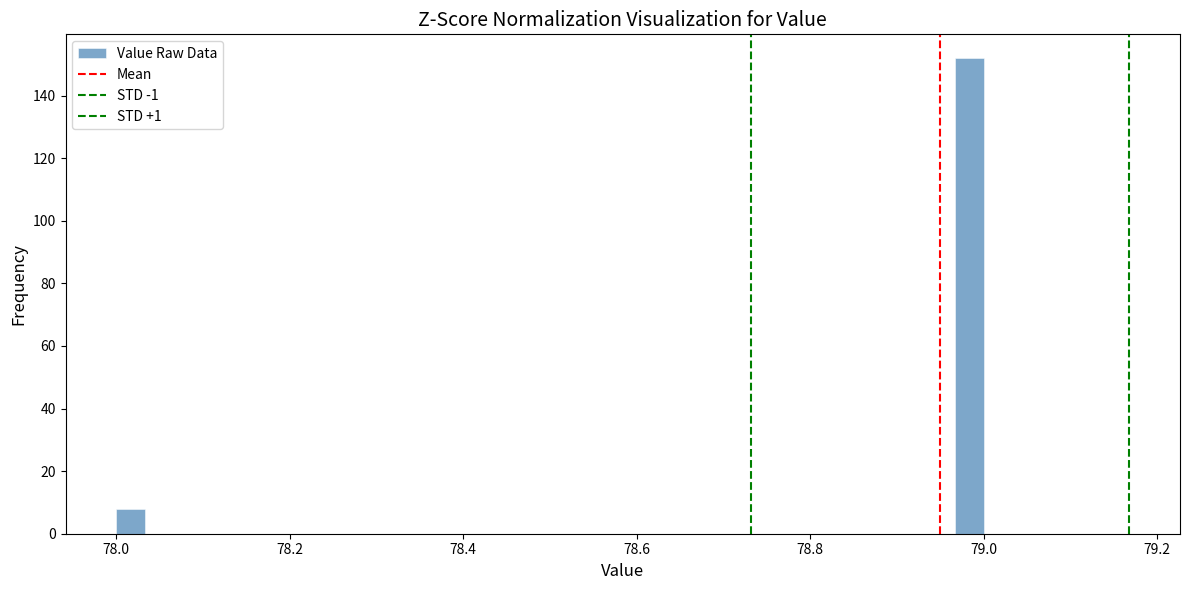

Read against the x-axis, roughly where is the centre of the tallest bar?

78.98